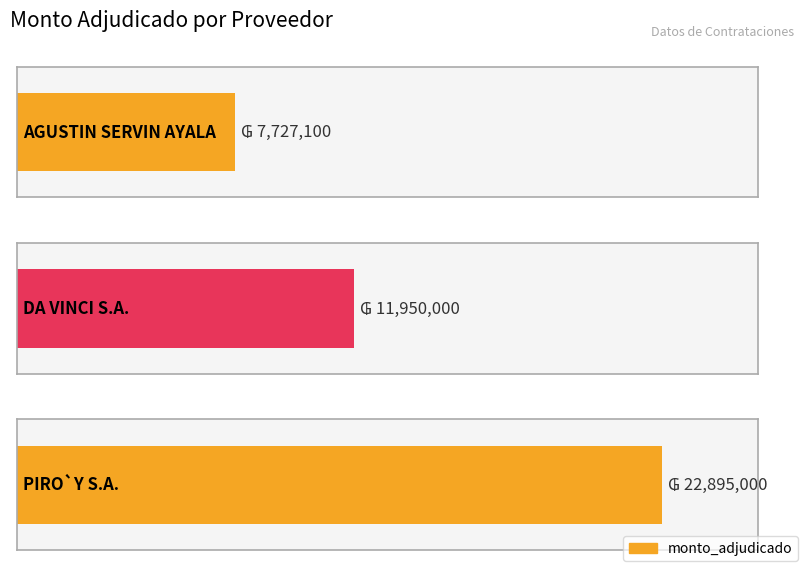

The value at PIRO`Y S.A. is 22895000. True or false?

True